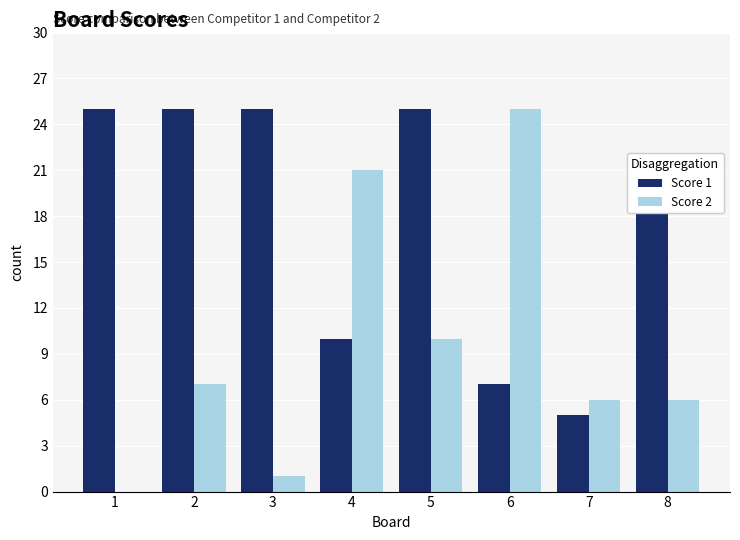

What are all the series names shown in the legend?

Score 1, Score 2